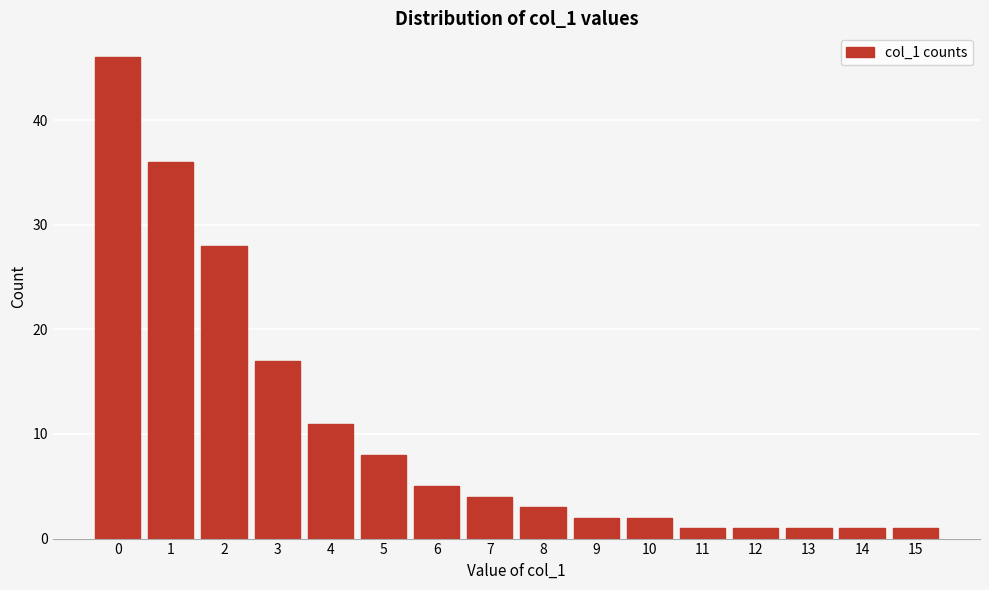

Reading left to right, extract all data points from this chart.

0=46	1=36	2=28	3=17	4=11	5=8	6=5	7=4	8=3	9=2	10=2	11=1	12=1	13=1	14=1	15=1